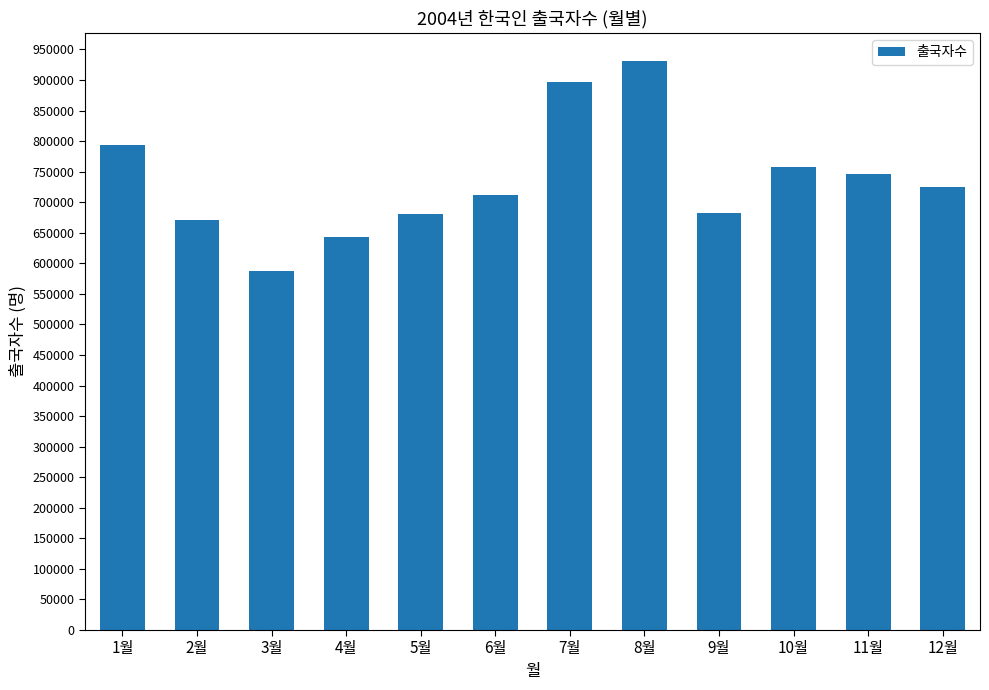

At which label is the value closest to 759101?

10월